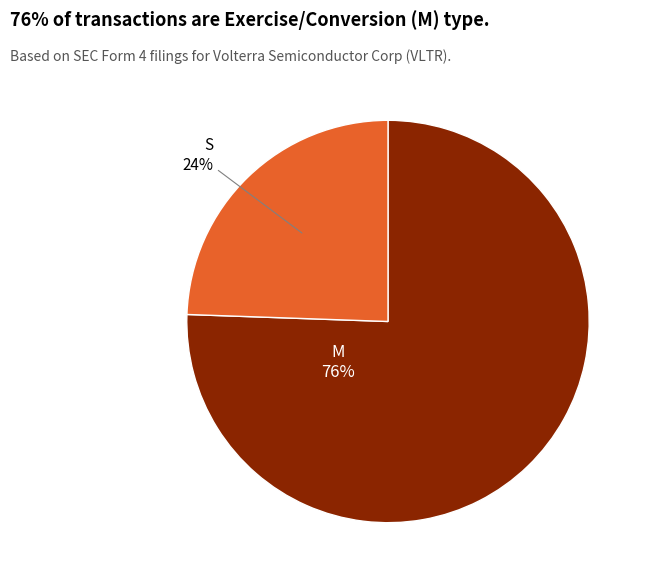

To the nearest percent, what is the combined percentage of S and M?

100%